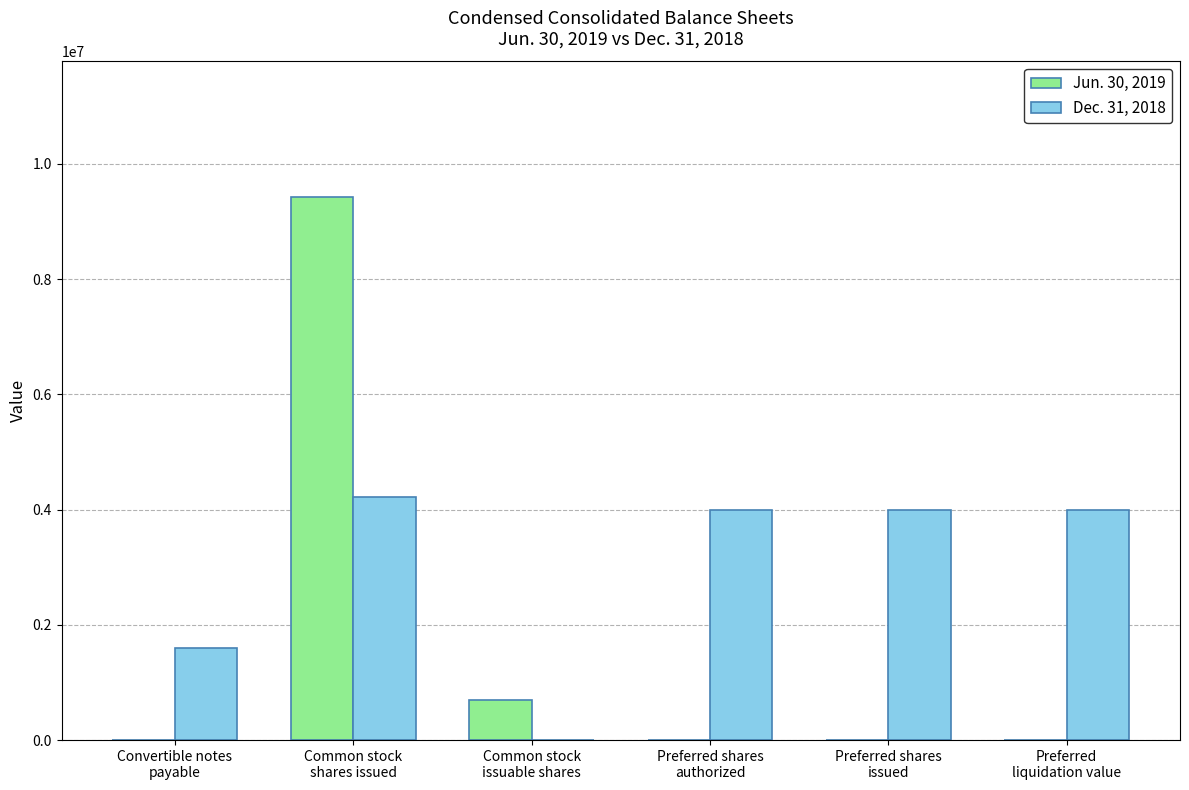

Reading right to left, what are all the values shown in this chart?

Jun. 30, 2019: 0	0	0	700000	9421525	0
Dec. 31, 2018: 4000000	4000000	4000000	0	4220837	1595627